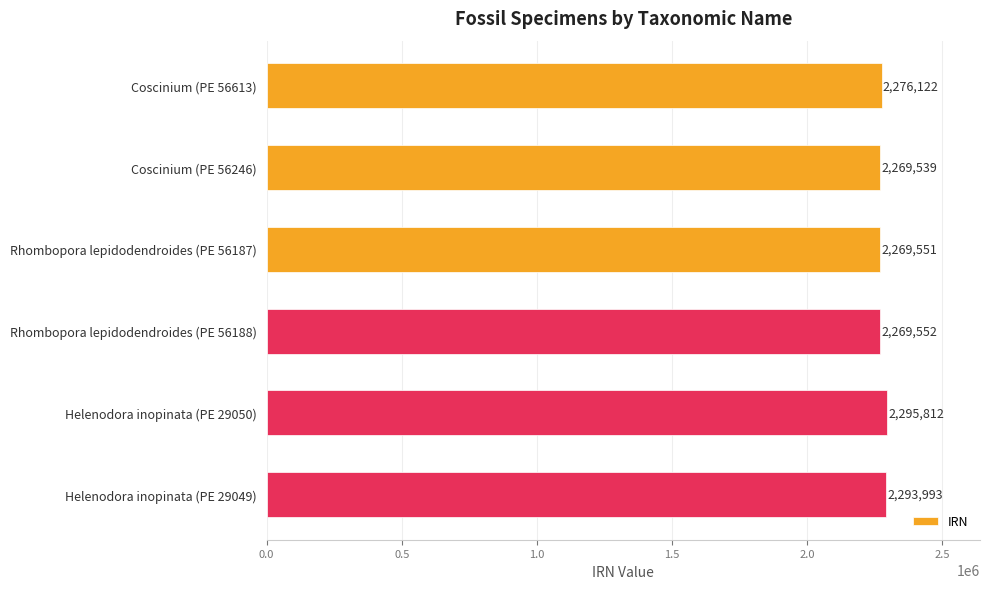

Rank the categories by value from highest to lowest.

Helenodora inopinata (PE 29050), Helenodora inopinata (PE 29049), Coscinium (PE 56613), Rhombopora lepidodendroides (PE 56188), Rhombopora lepidodendroides (PE 56187), Coscinium (PE 56246)